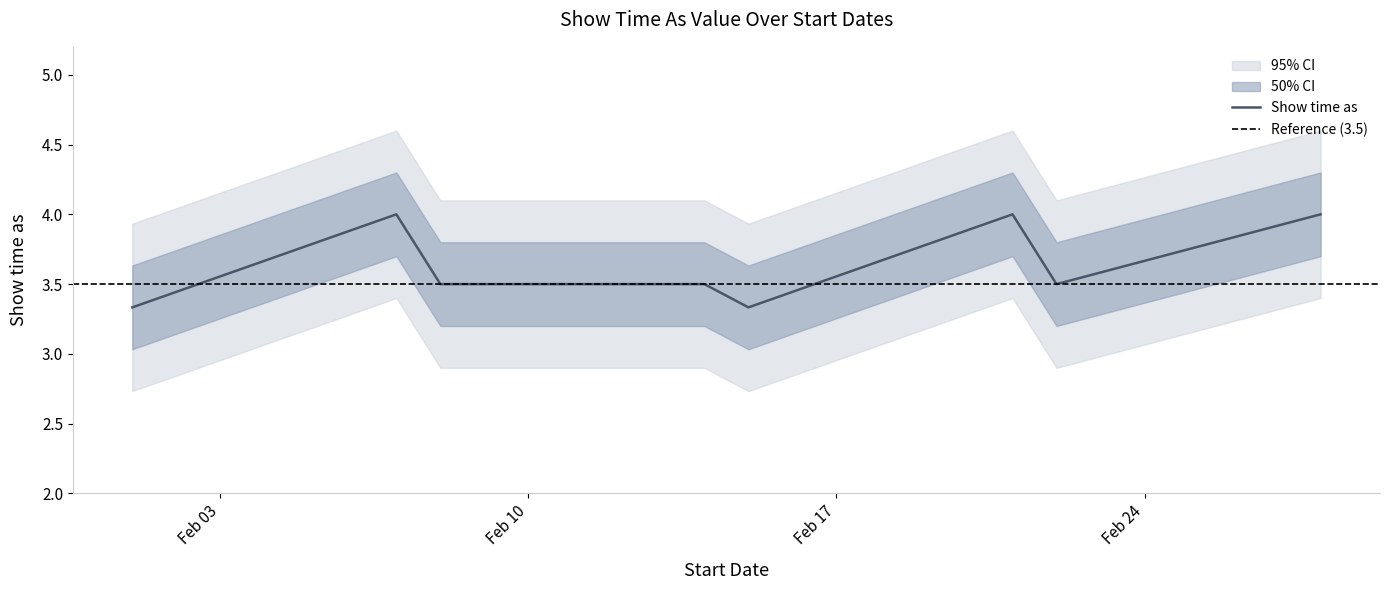

How many lines are shown in the chart?

1